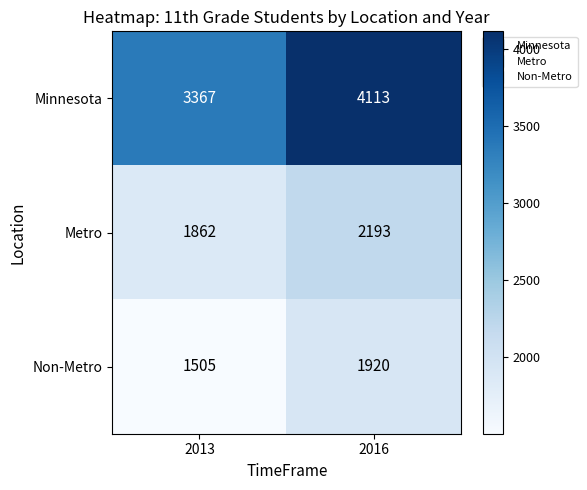

What is the sum of all Non-Metro values?

3425